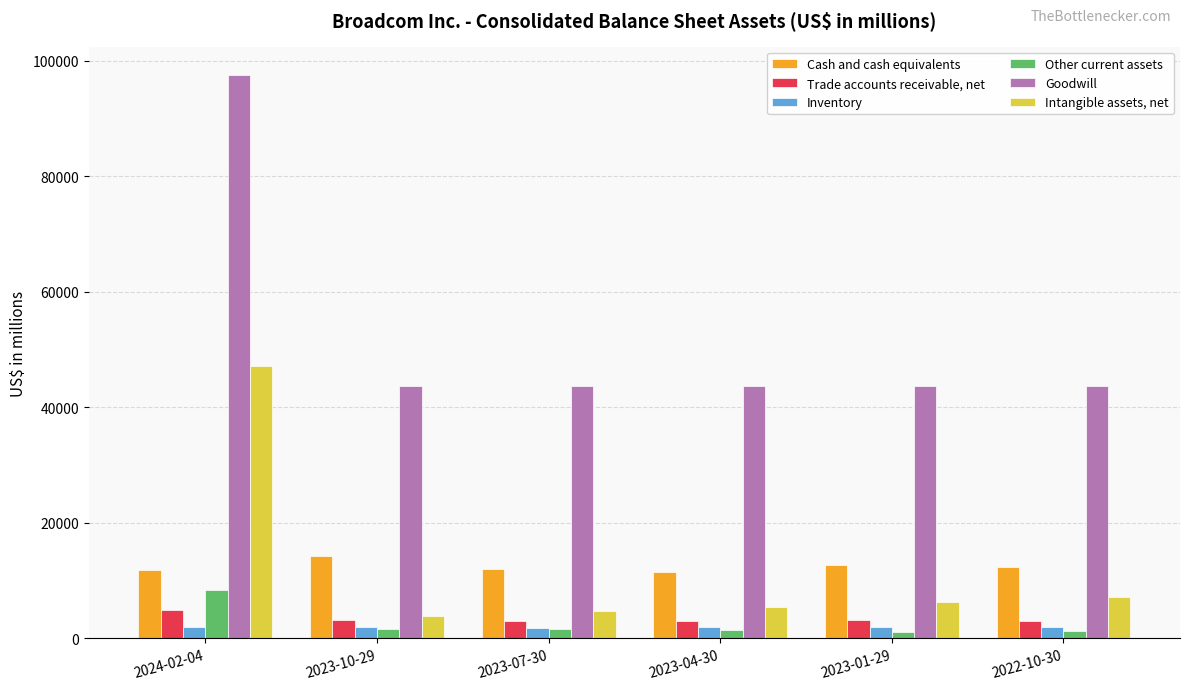

What position from the right is 2023-07-30?

4